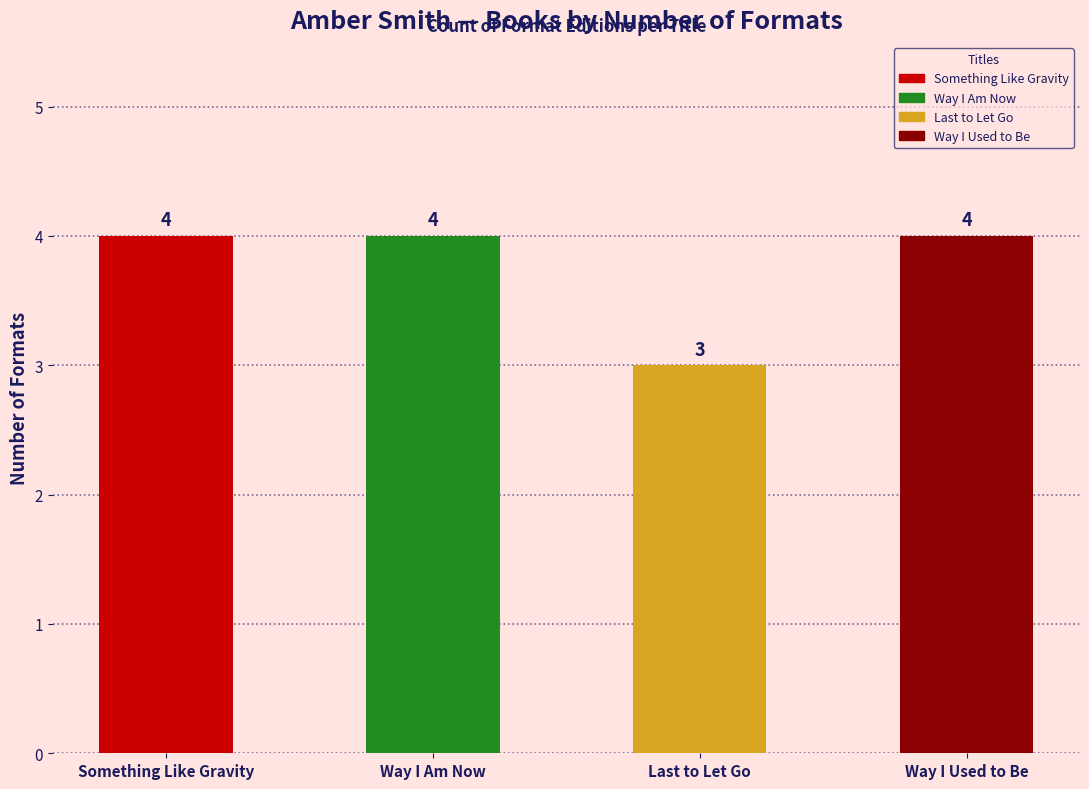

At which label is the value closest to 3?

Last to Let Go